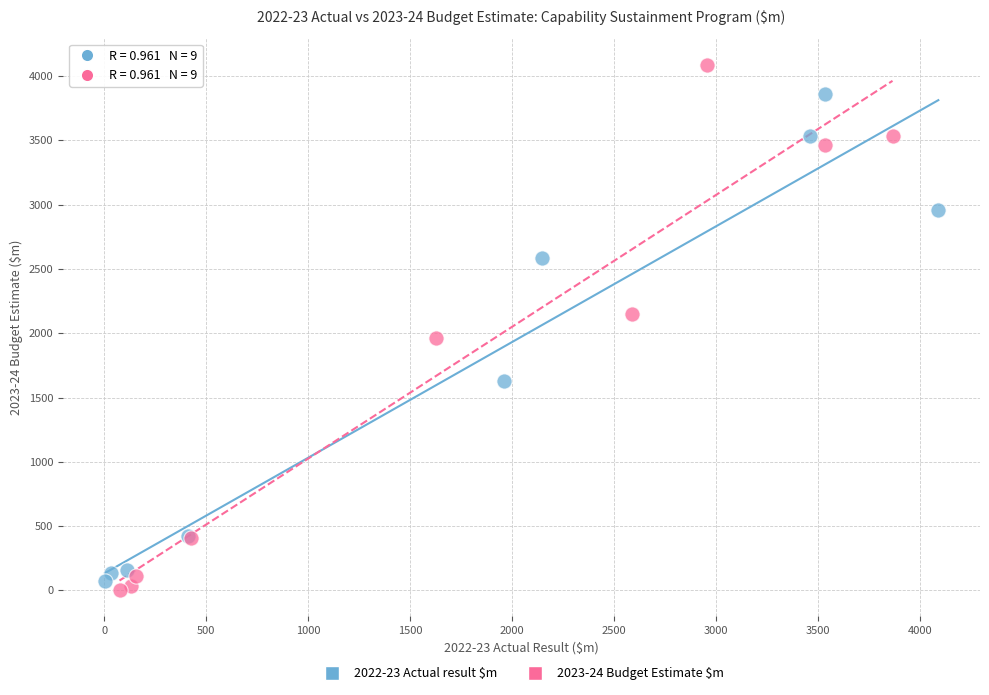

Which series contains the highest Y value?

2023-24 Budget Estimate $m